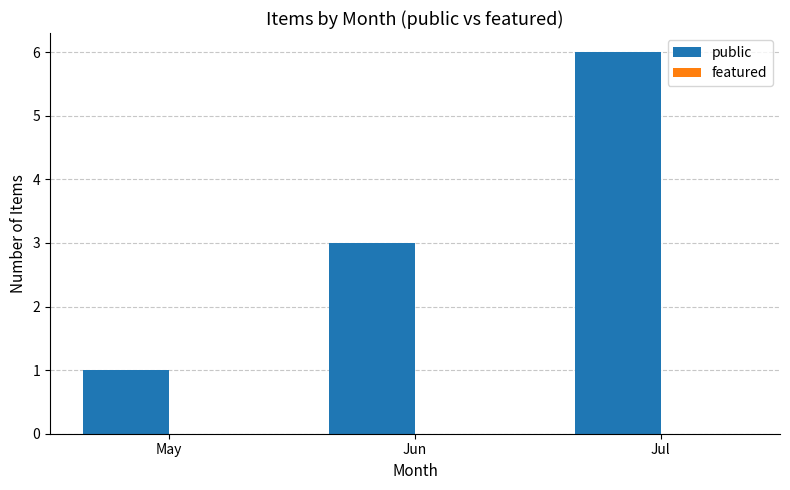

The value at May is 2. True or false?

False